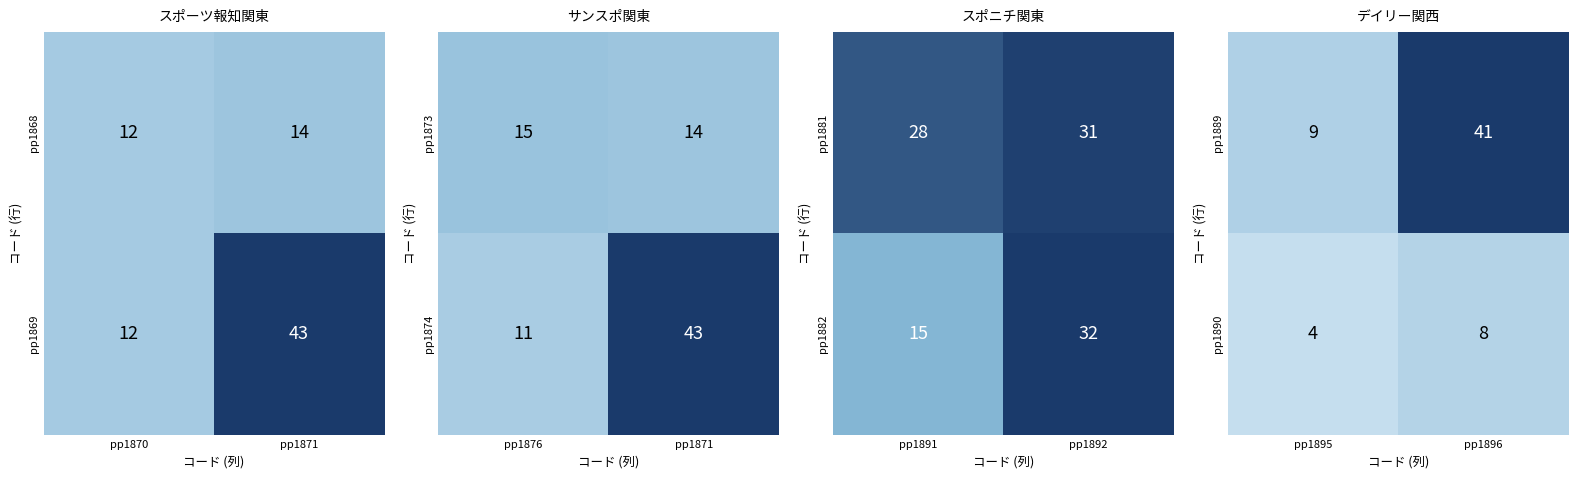

What is the maximum value for pp1890?

8